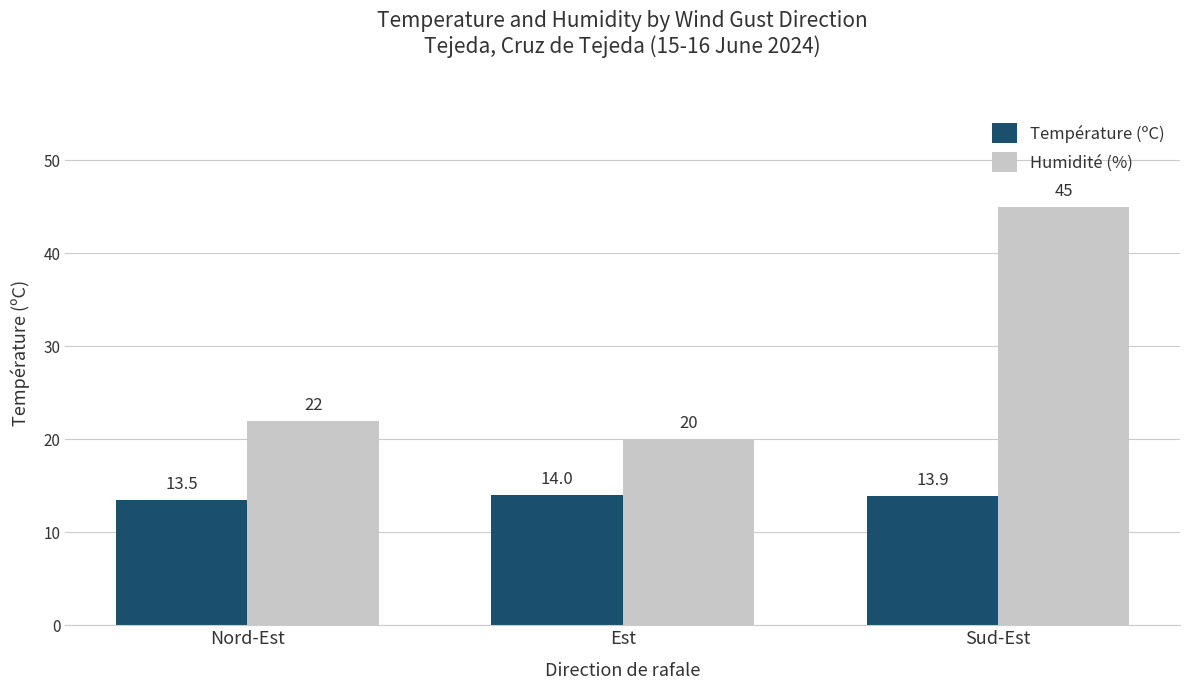

How many data points in Humidité (%) are less than 22?

1